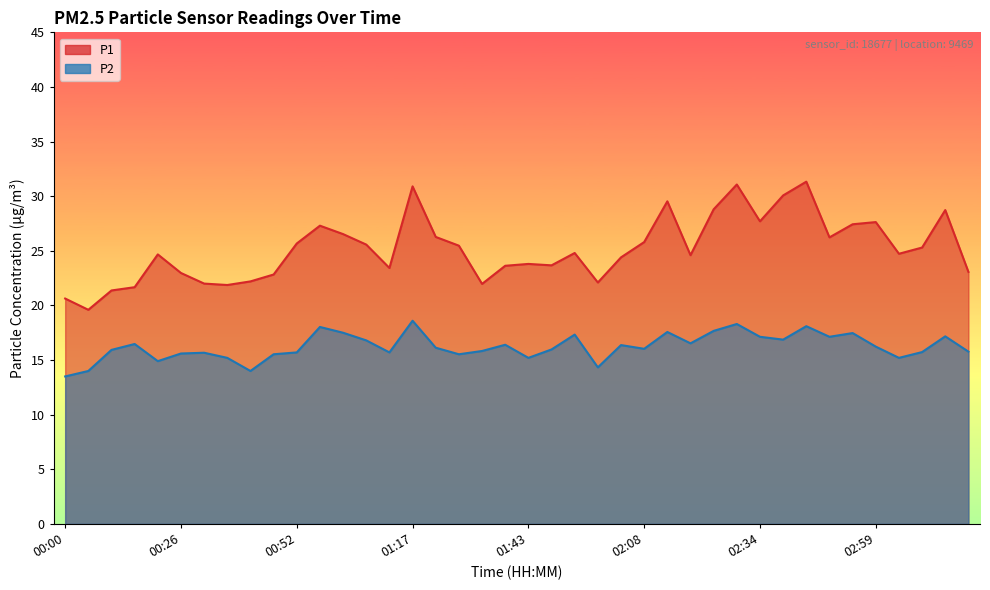

What is the difference between the maximum and second lowest values in the P2 series?

4.6